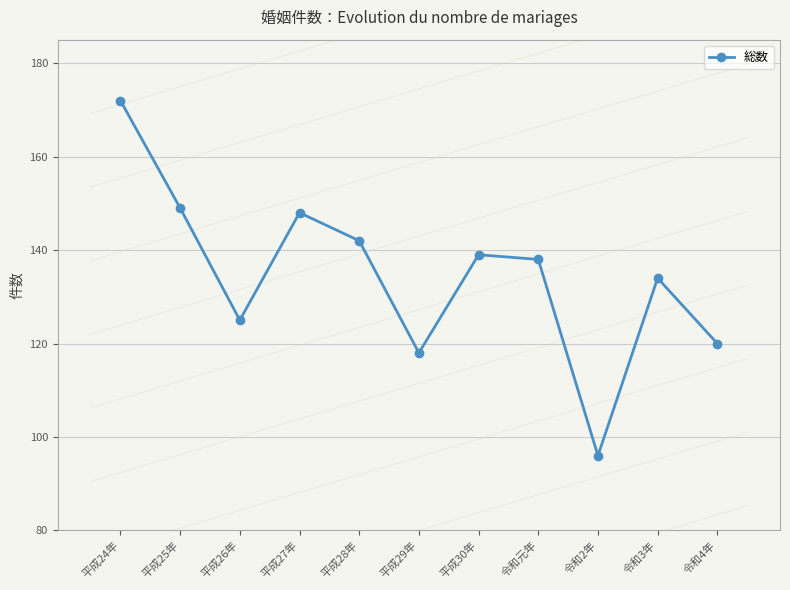

Reading left to right, what are all the values shown in this chart?

平成24年=172	平成25年=149	平成26年=125	平成27年=148	平成28年=142	平成29年=118	平成30年=139	令和元年=138	令和2年=96	令和3年=134	令和4年=120